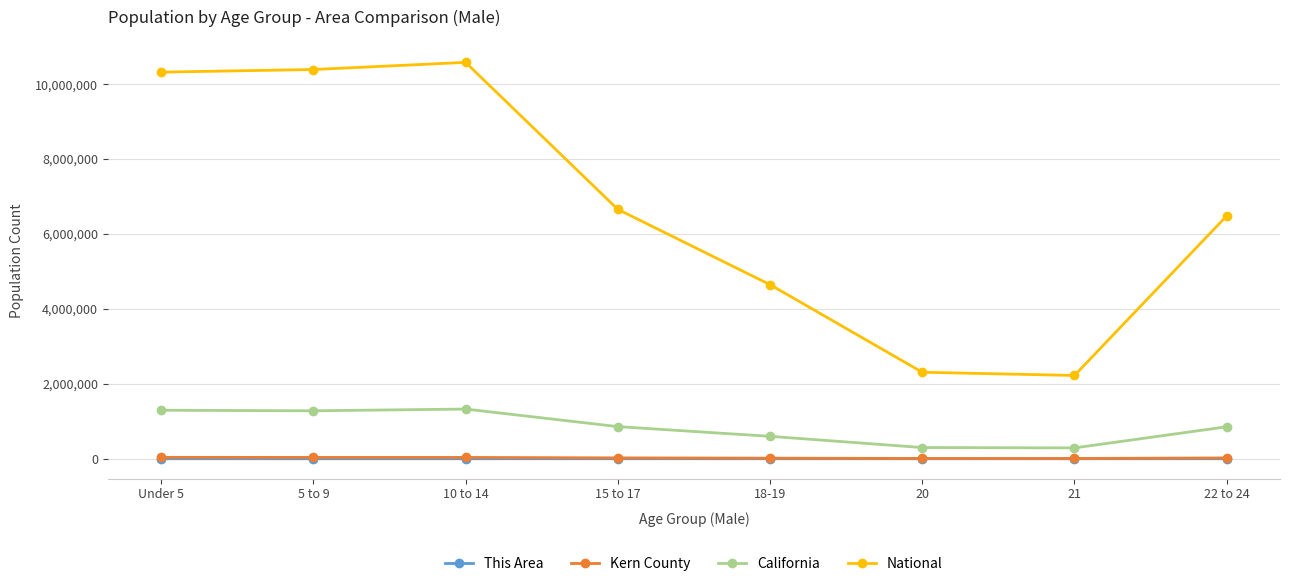

True or false: National and This Area intersect in this chart.

False